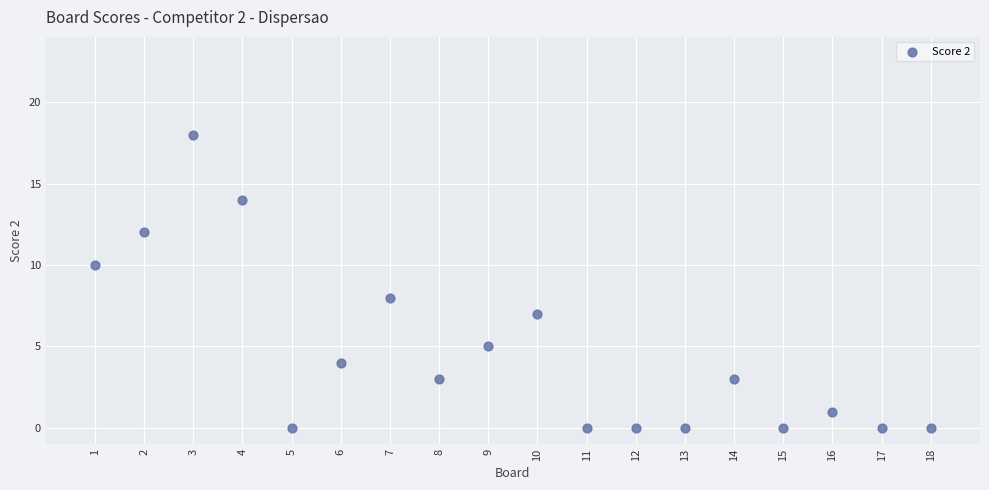

What is the range of Y values (max minus min)?

18